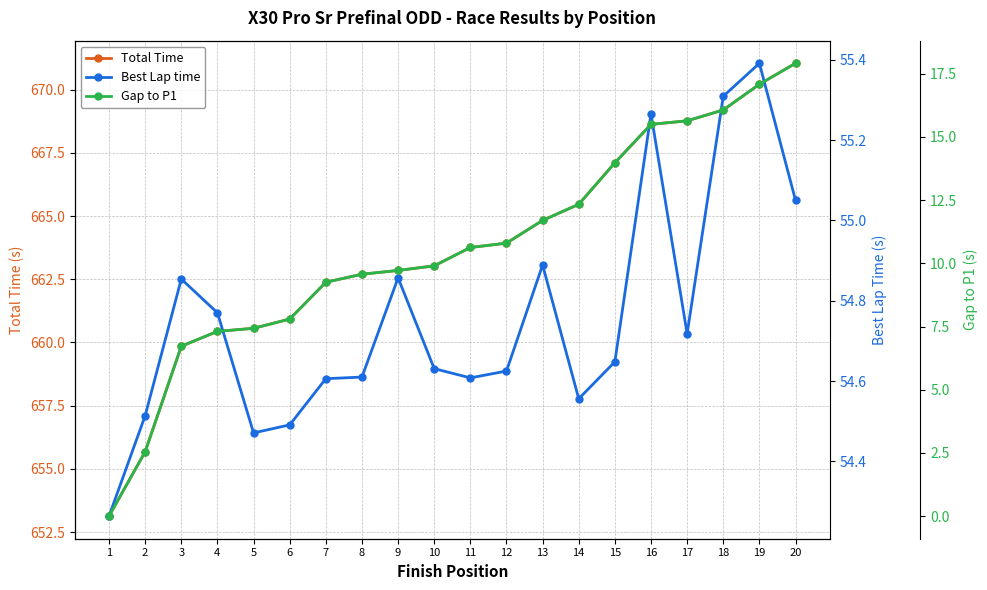

The value of Gap to P1 at 7 is 9.3. True or false?

True